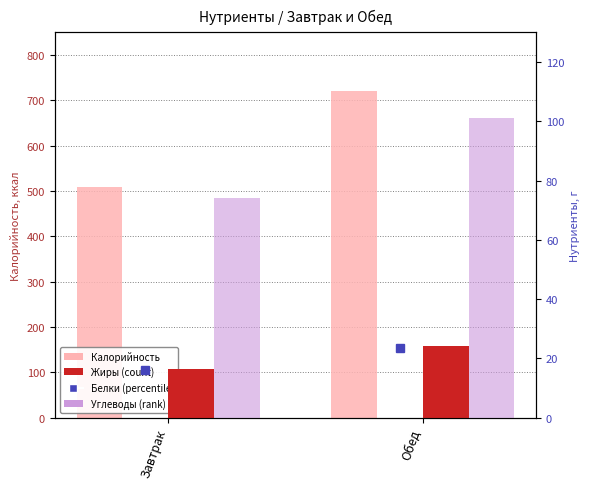

Rank the categories by Белки value from lowest to highest.

Завтрак, Обед